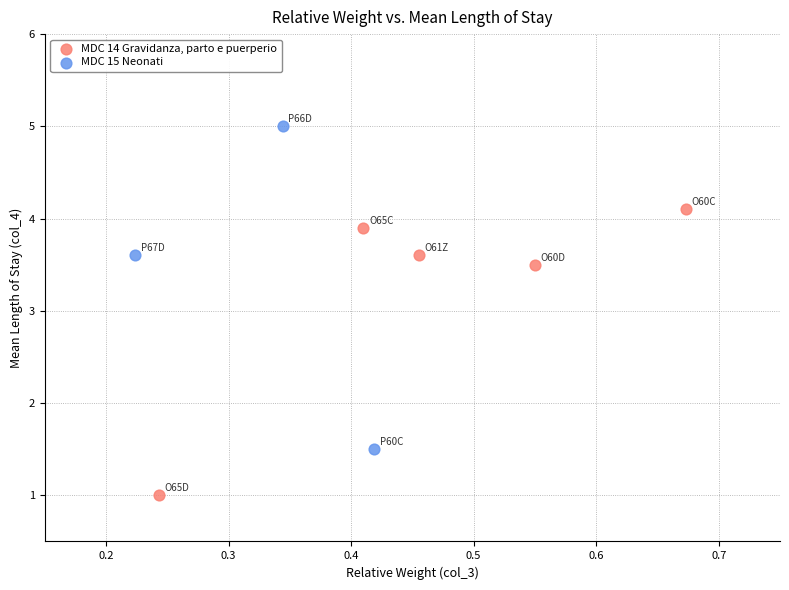

What are all the series names shown in the legend?

MDC 14 Gravidanza, parto e puerperio, MDC 15 Neonati